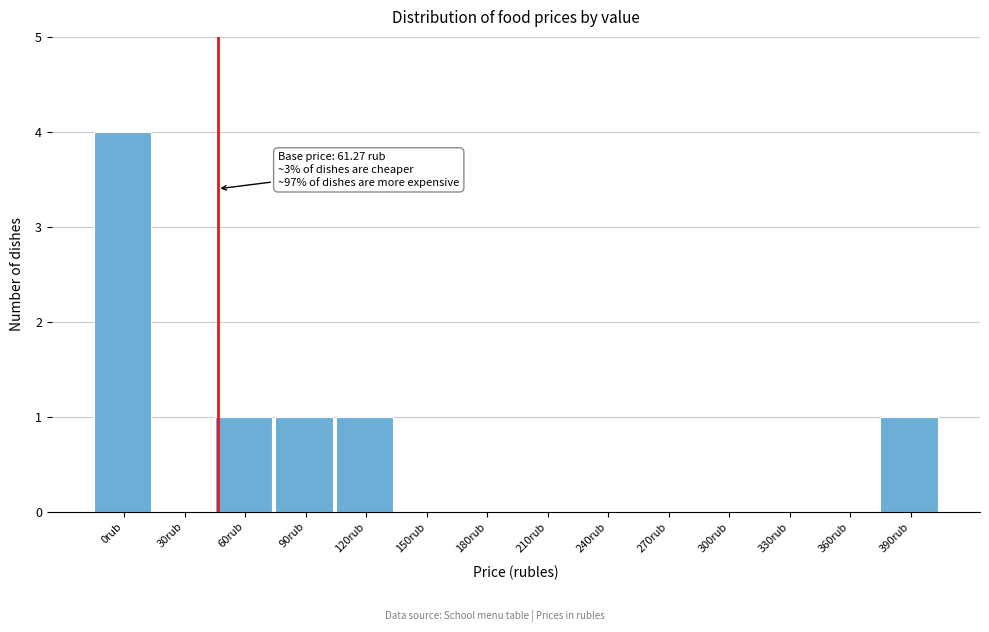

Reading left to right, what are all the values shown in this chart?

0rub=4	30rub=0	60rub=1	90rub=1	120rub=1	150rub=0	180rub=0	210rub=0	240rub=0	270rub=0	300rub=0	330rub=0	360rub=0	390rub=1